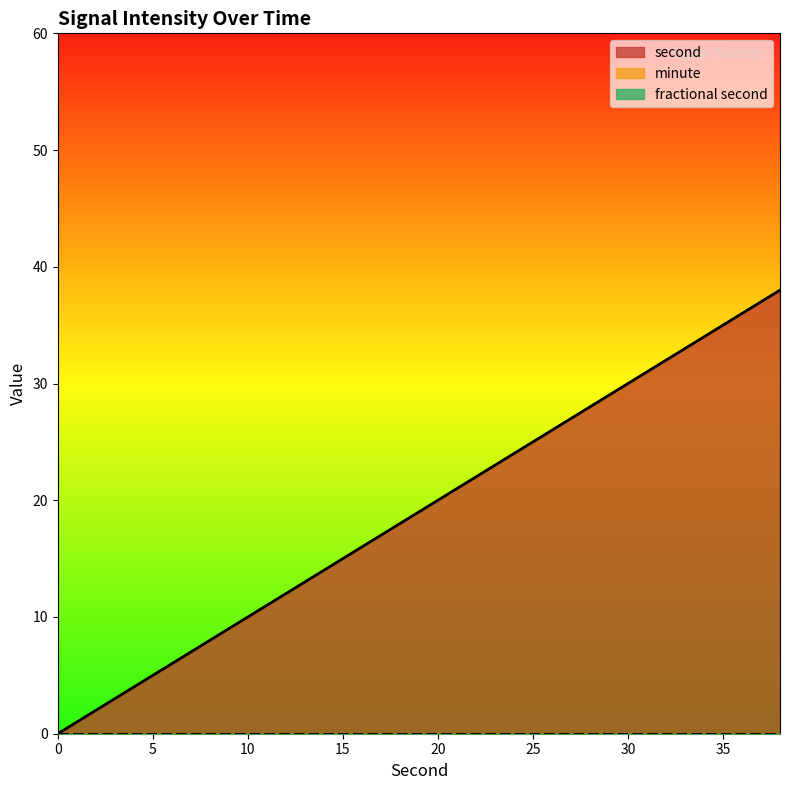

What is the total value across all series at 38?

38